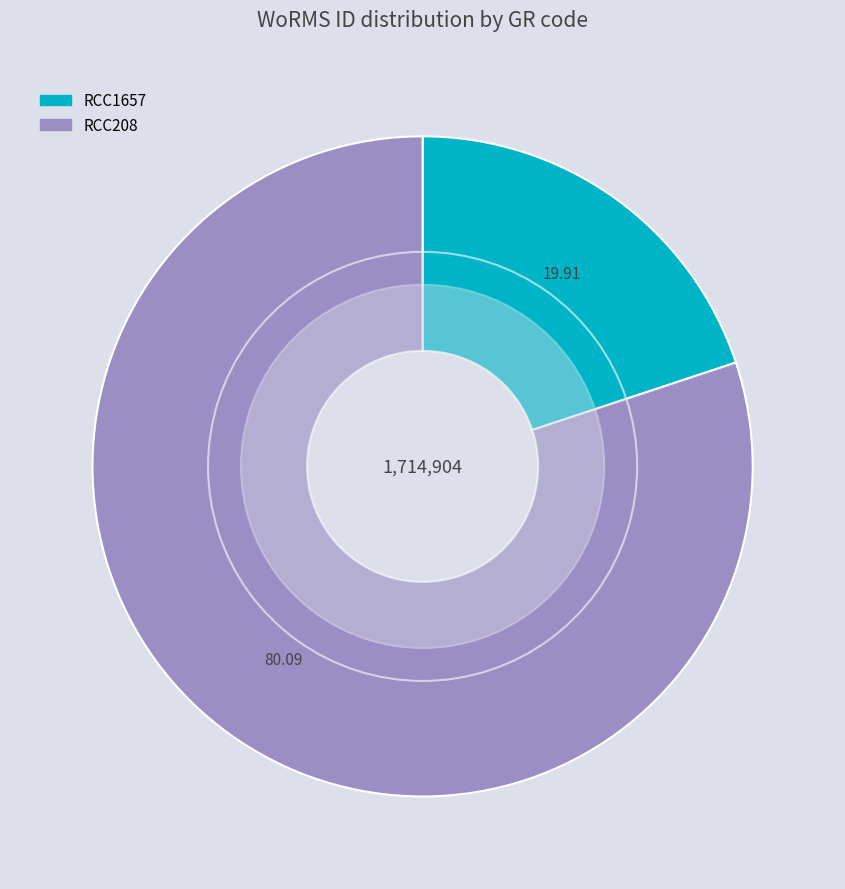

Which slice represents more than half of the pie?

RCC208